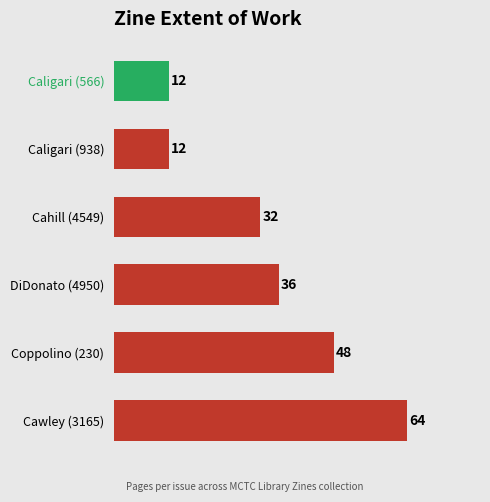

What is the difference between the maximum and second lowest values?

52